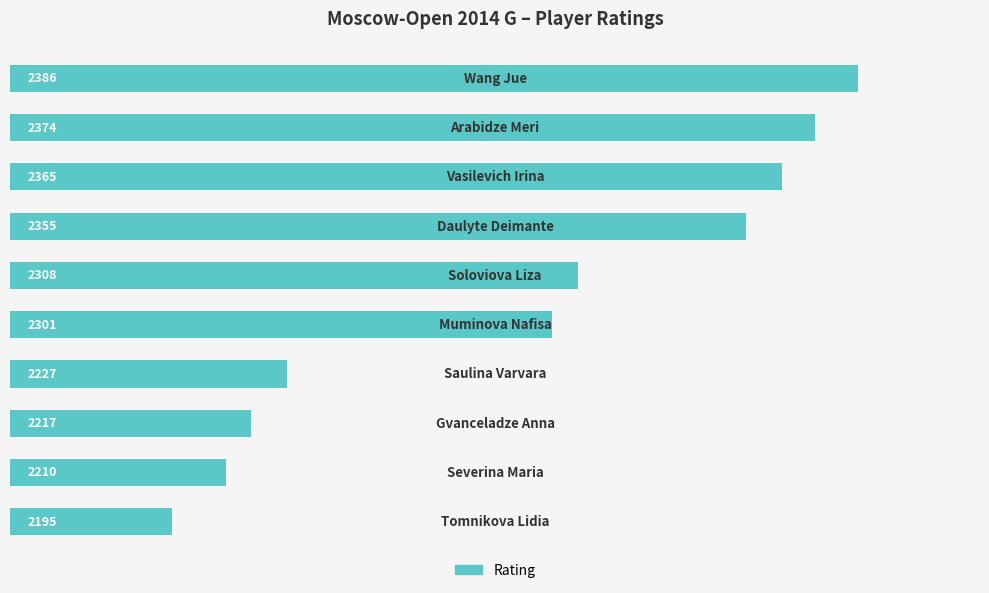

How many distinct data groups are displayed?

1